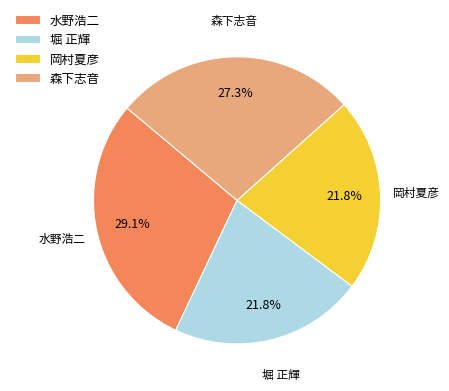

How many slices are in this pie chart?

4